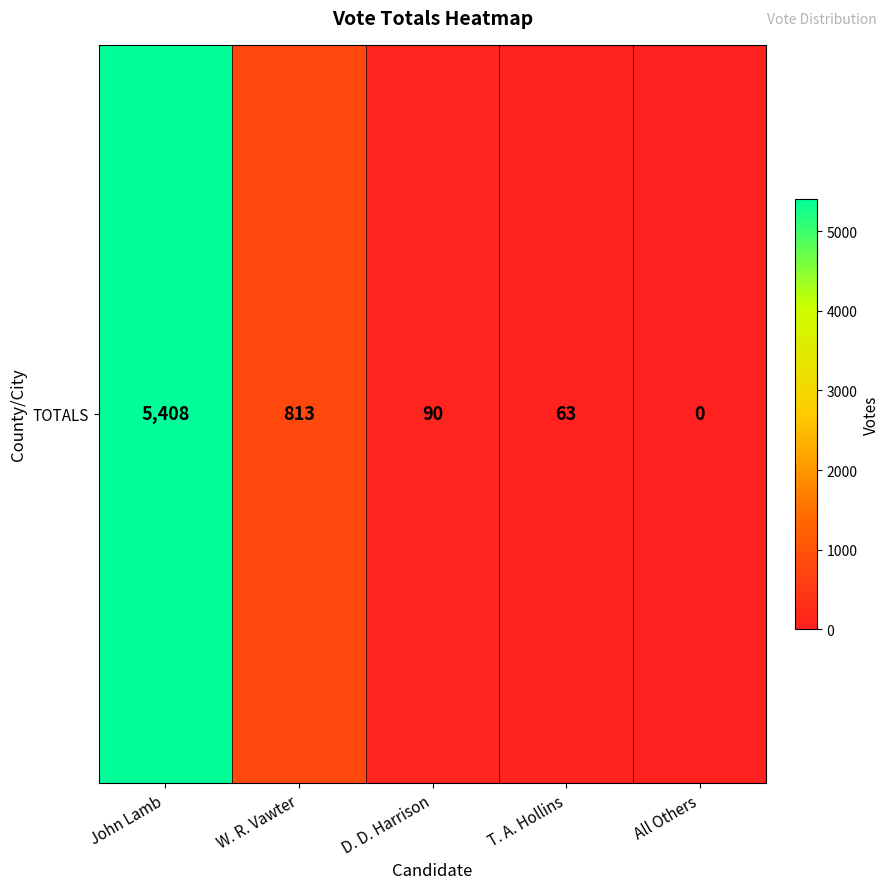

Read the value at D. D. Harrison, to the nearest 50.

100